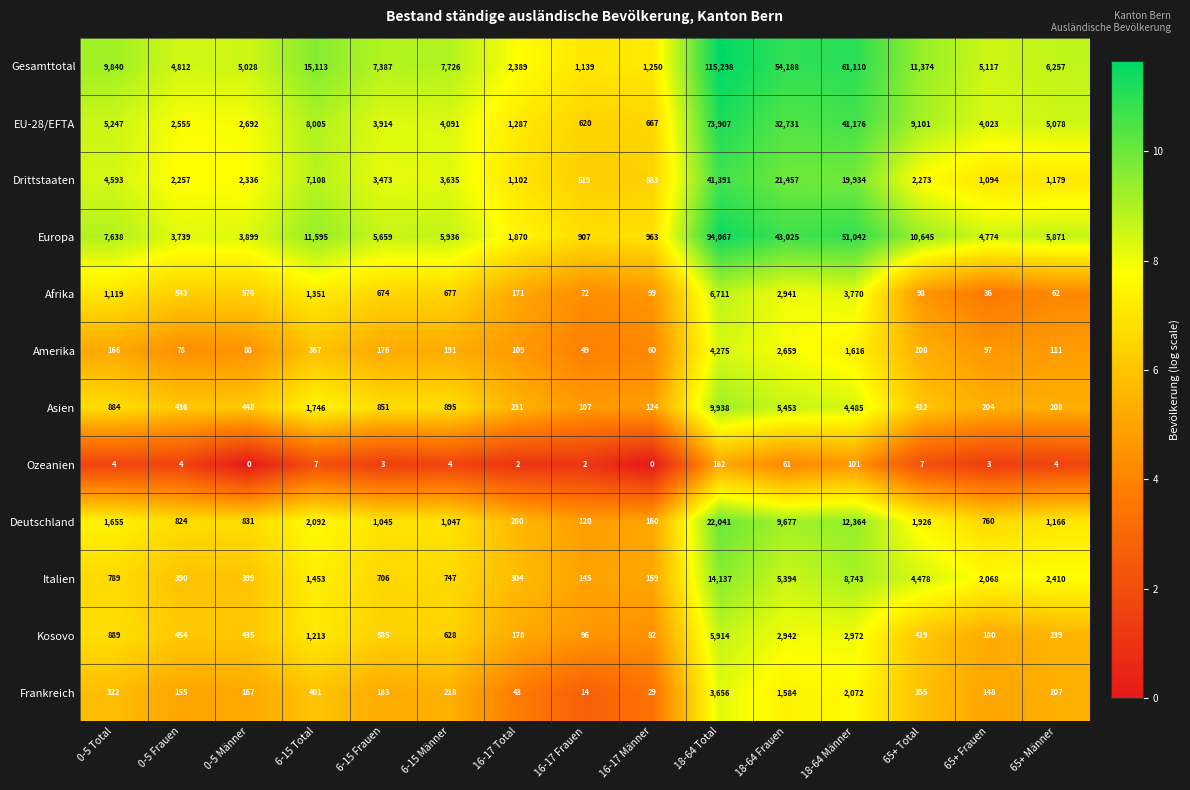

Between 6-15 Männer and 65+ Frauen, which series saw the biggest shift?

Gesamttotal